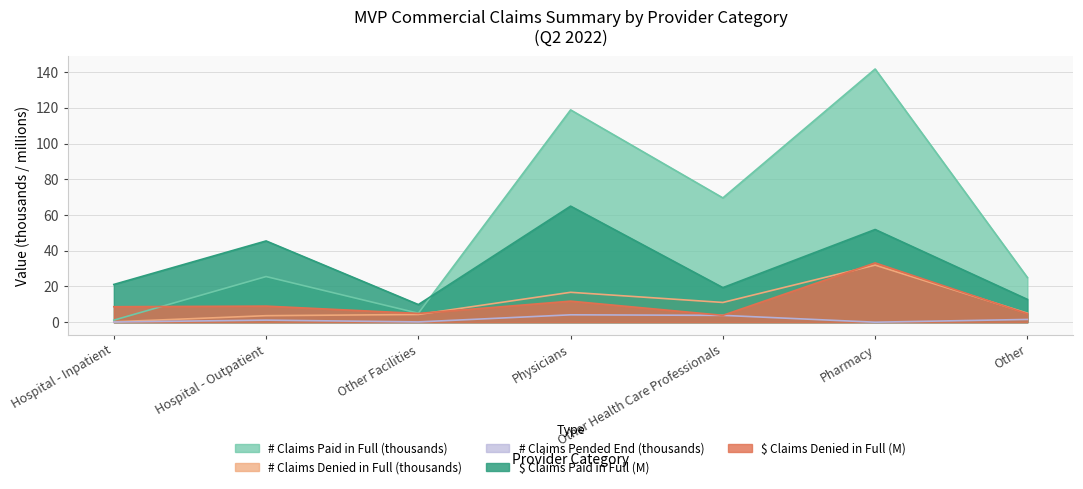

At how many categories does at least one series exceed 36?

4